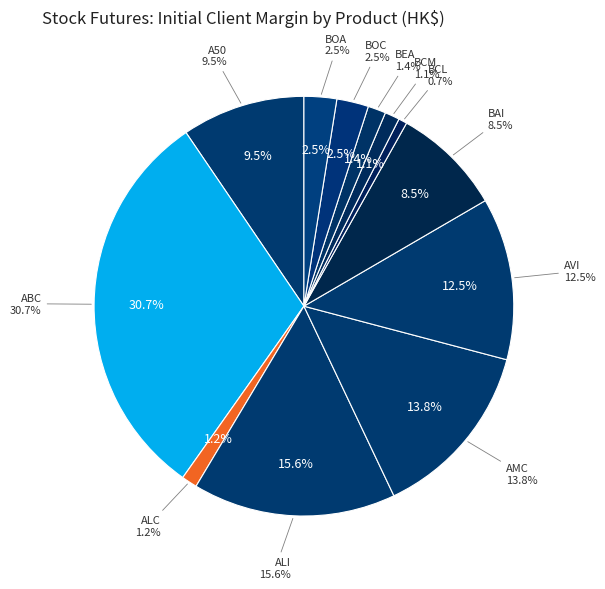

Which slice is the largest?

ABC